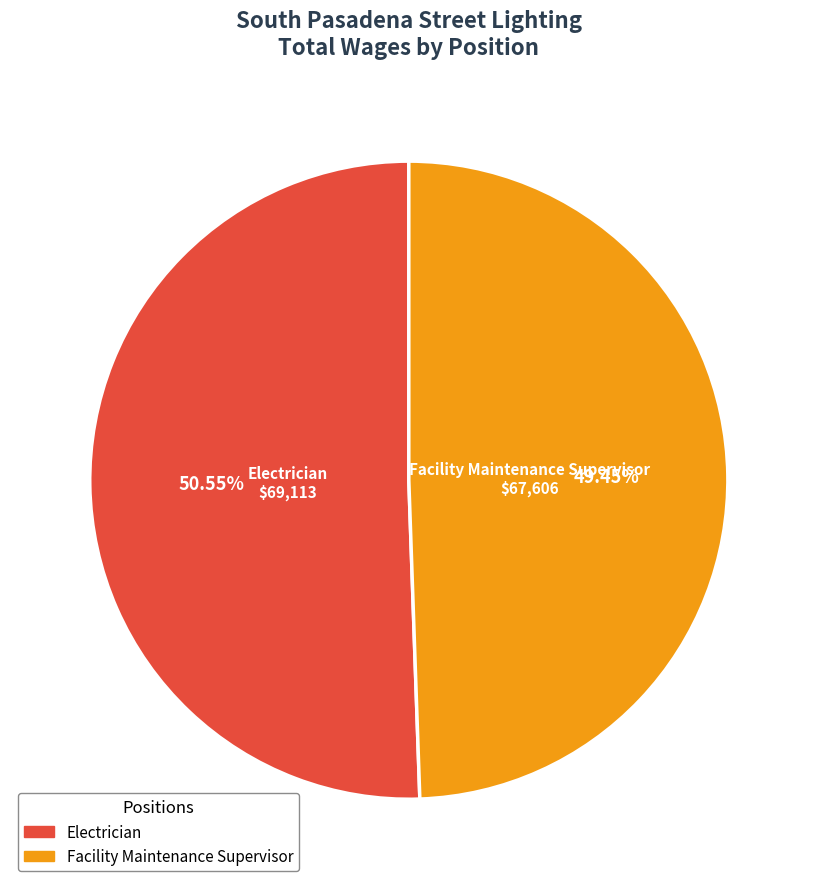

Does Electrician represent more than half of the total?

Yes